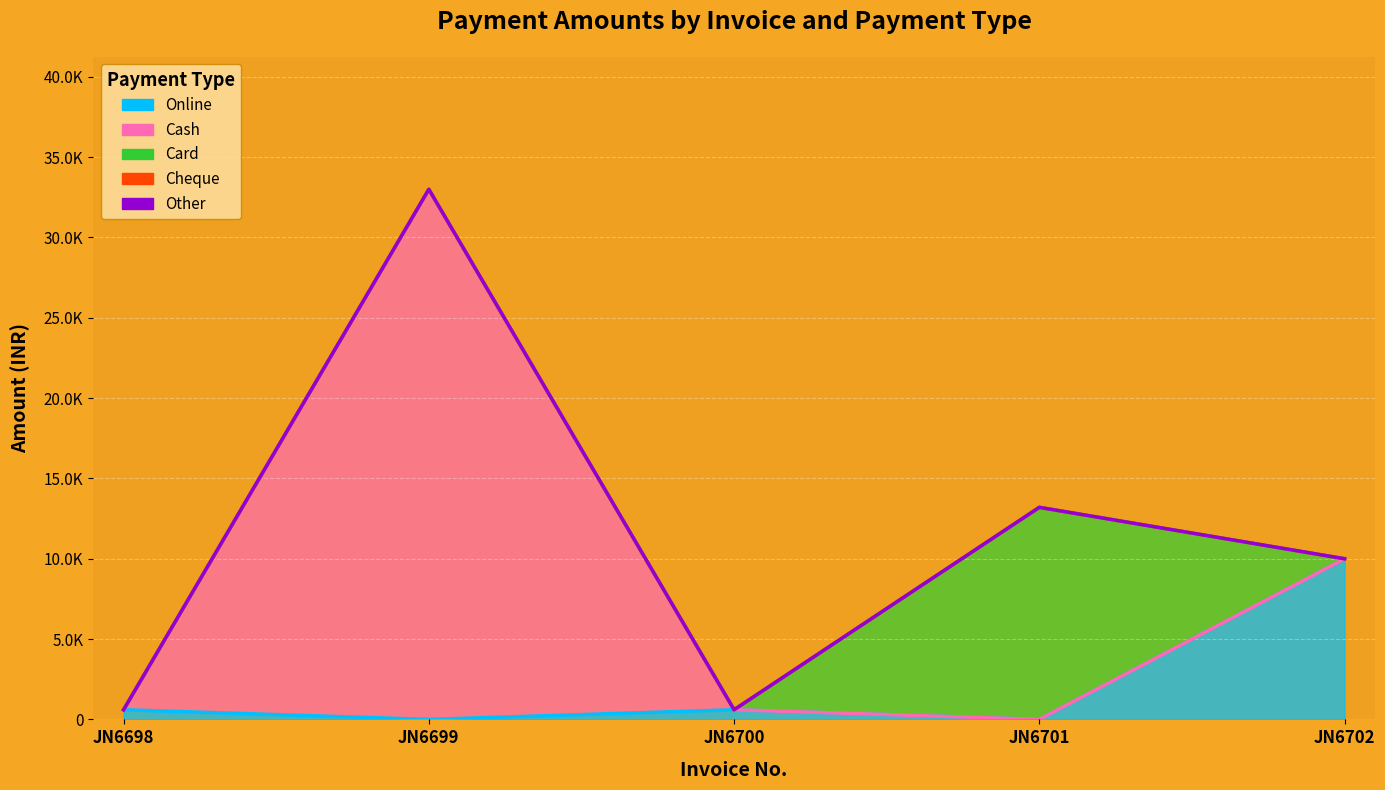

Rank the series at JN6699 from highest to lowest value.

Cash, Online, Card, Cheque, Other